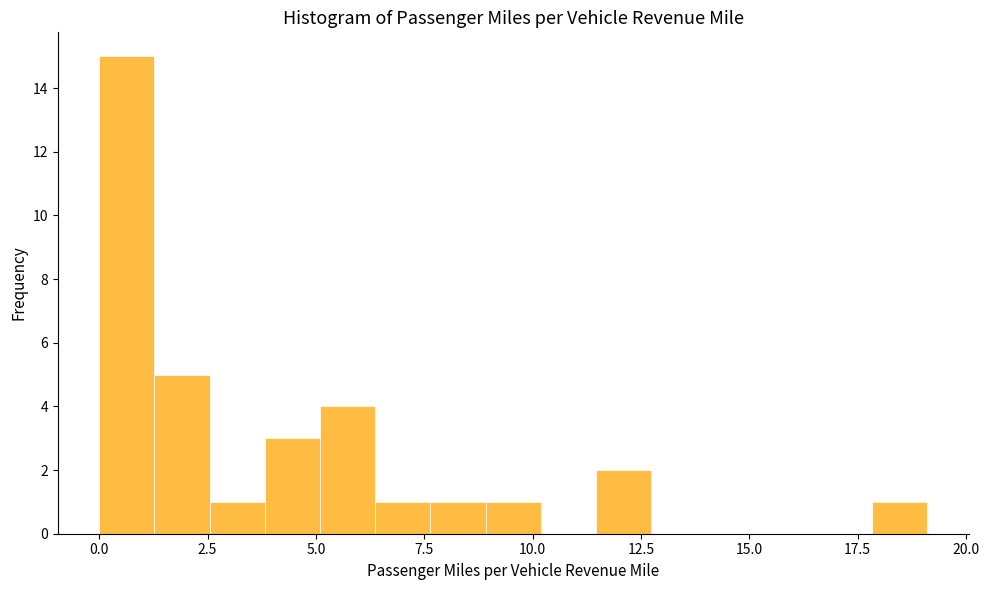

Read against the x-axis, roughly where is the centre of the tallest bar?

0.5